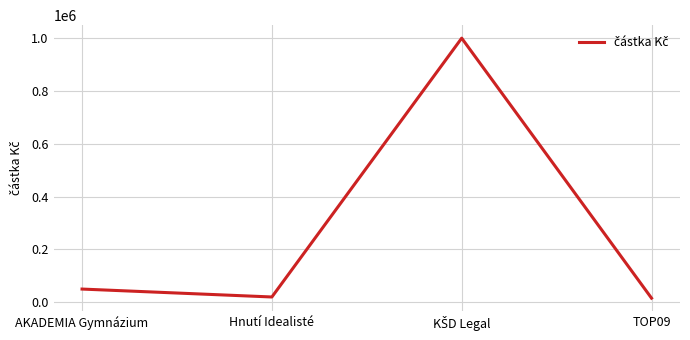

What is the value of the 2nd point from the left?

20000